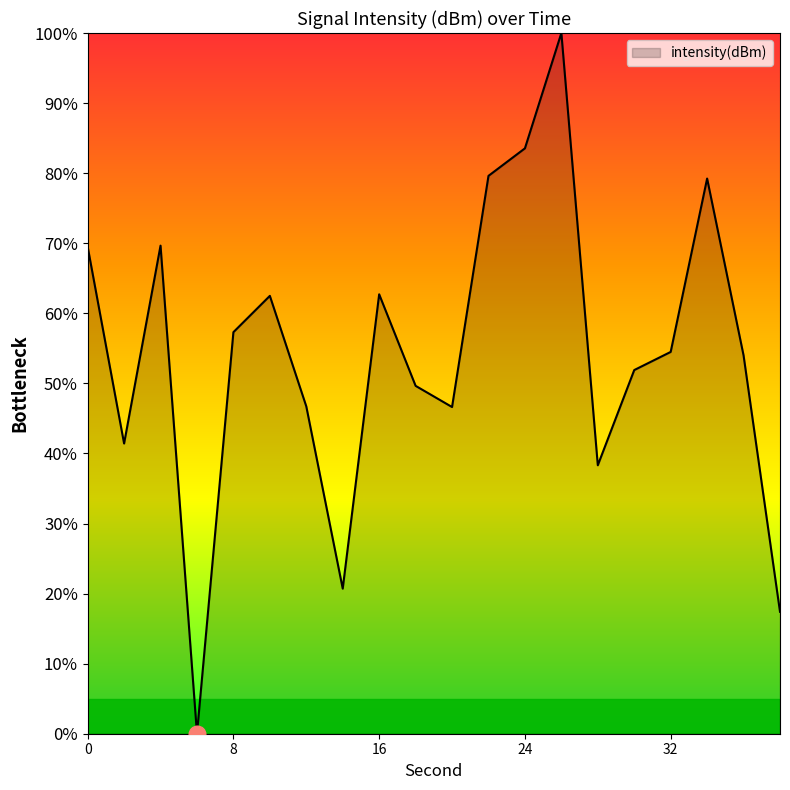

How many categories are shown in the chart?

20